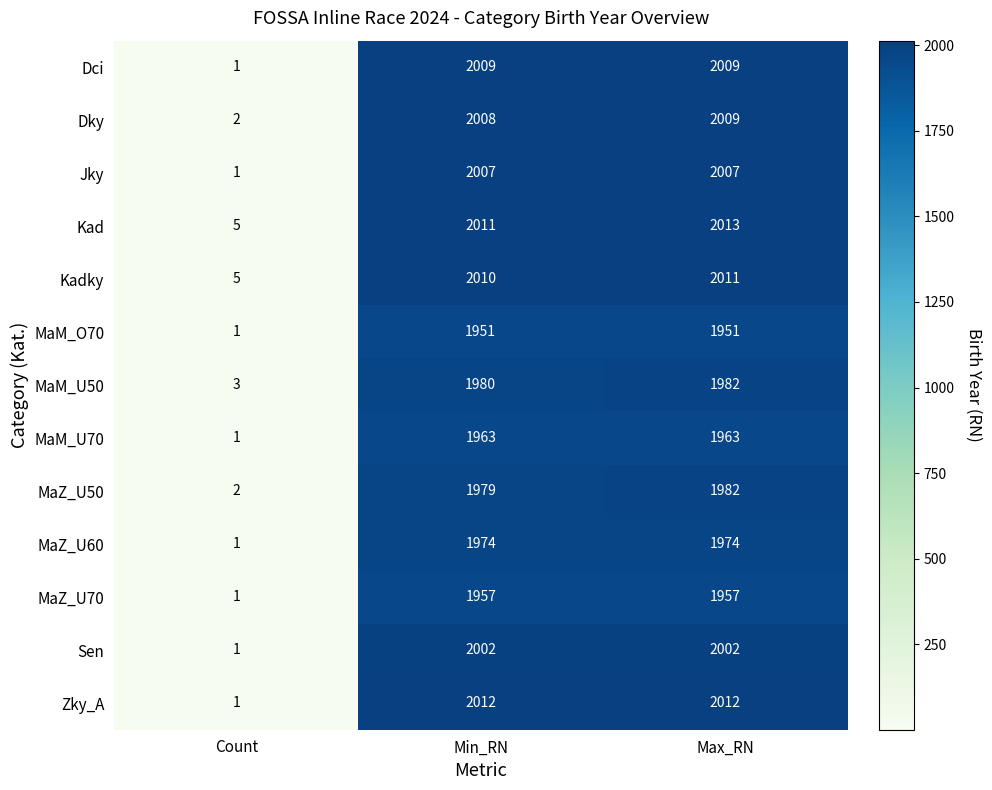

The value of MaM_O70 at Count is 1. True or false?

True